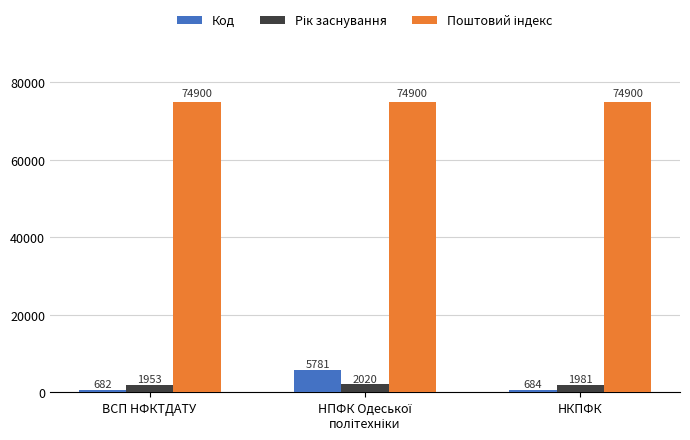

Which series has the widest spread of values?

Код